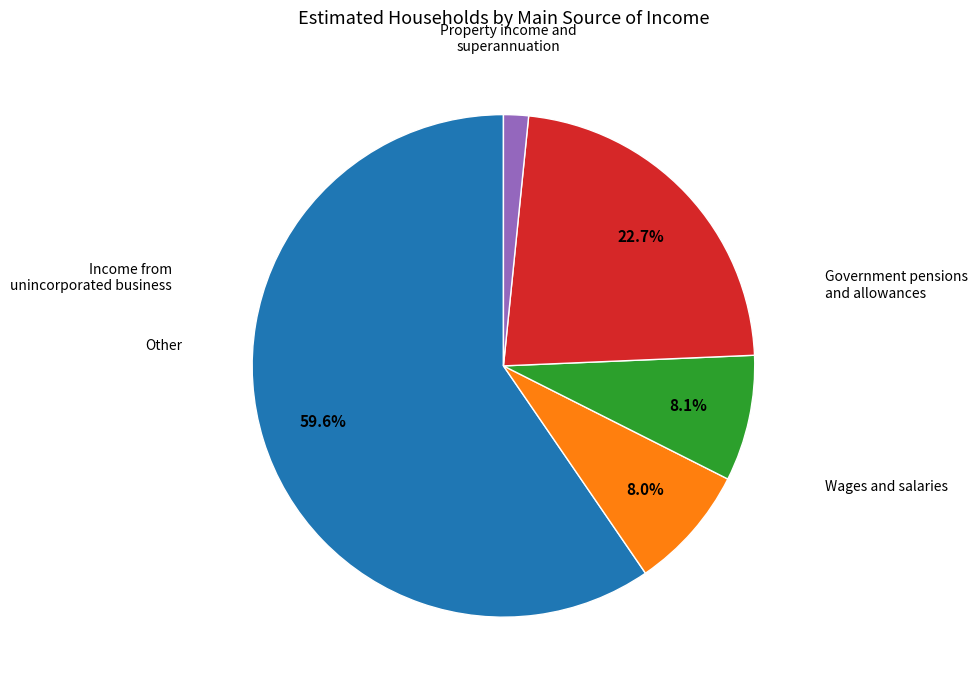

How many segments does this pie chart have?

5